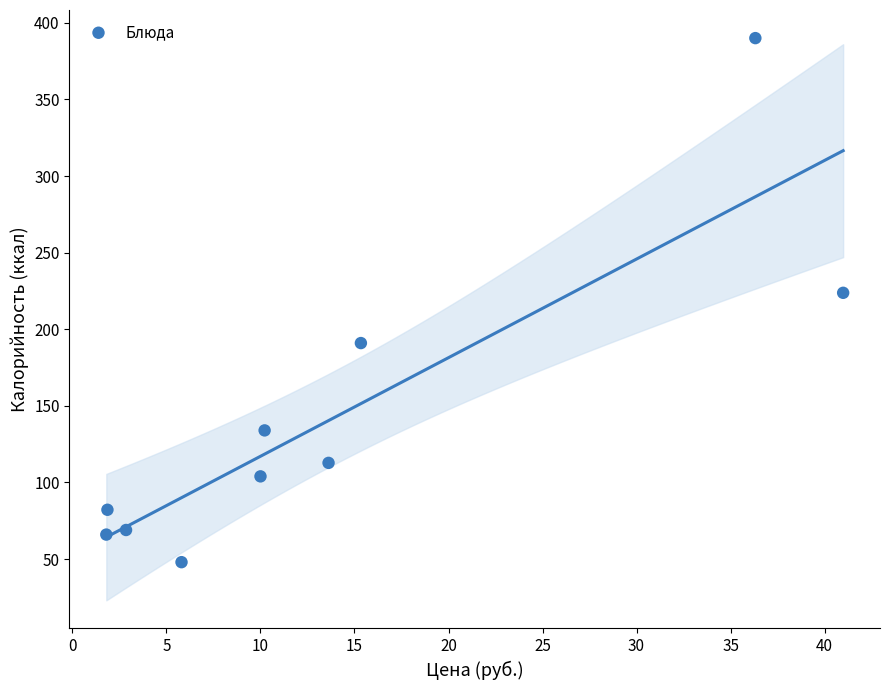

What Y value in the scatter plot is closest to 219?

223.8